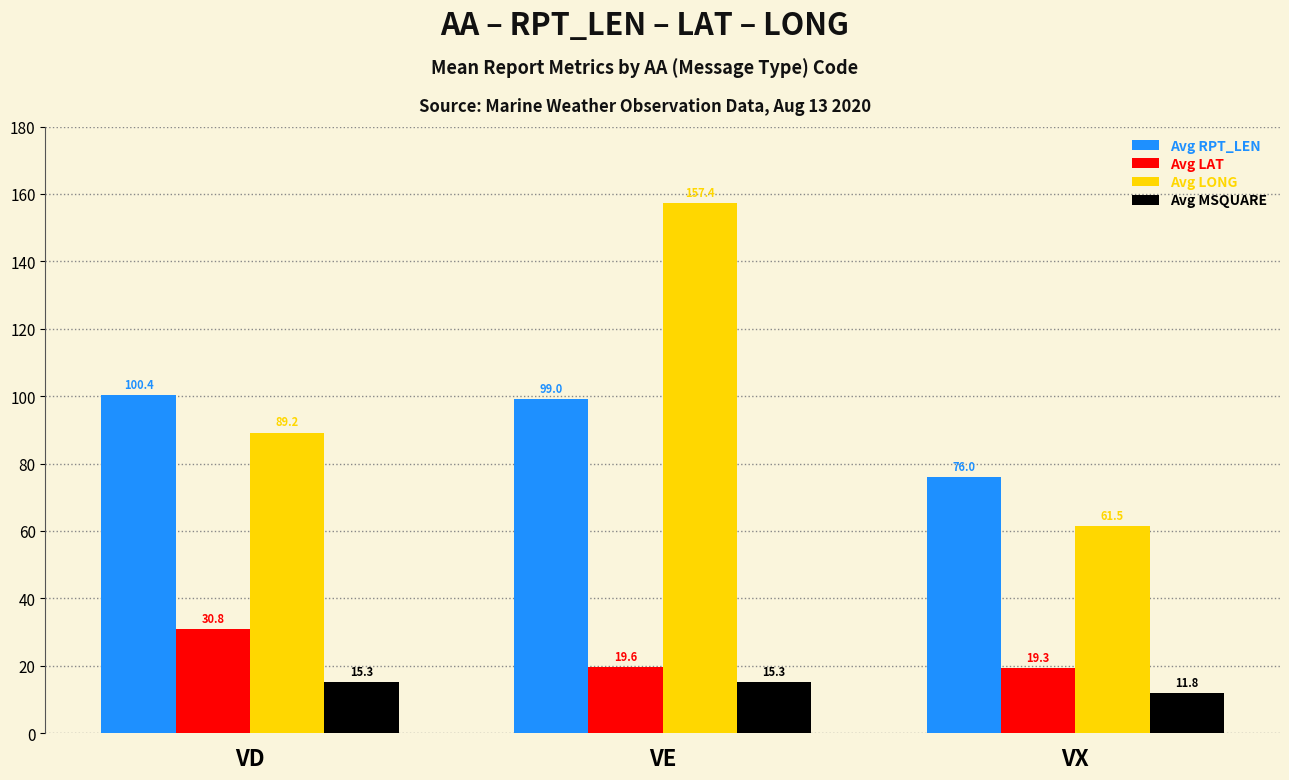

Which series has the largest range (max minus min)?

Avg LONG